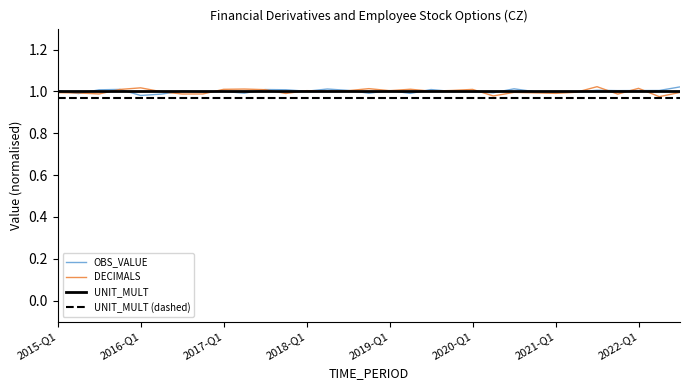

True or false: UNIT_MULT (dashed) and UNIT_MULT intersect in this chart.

False